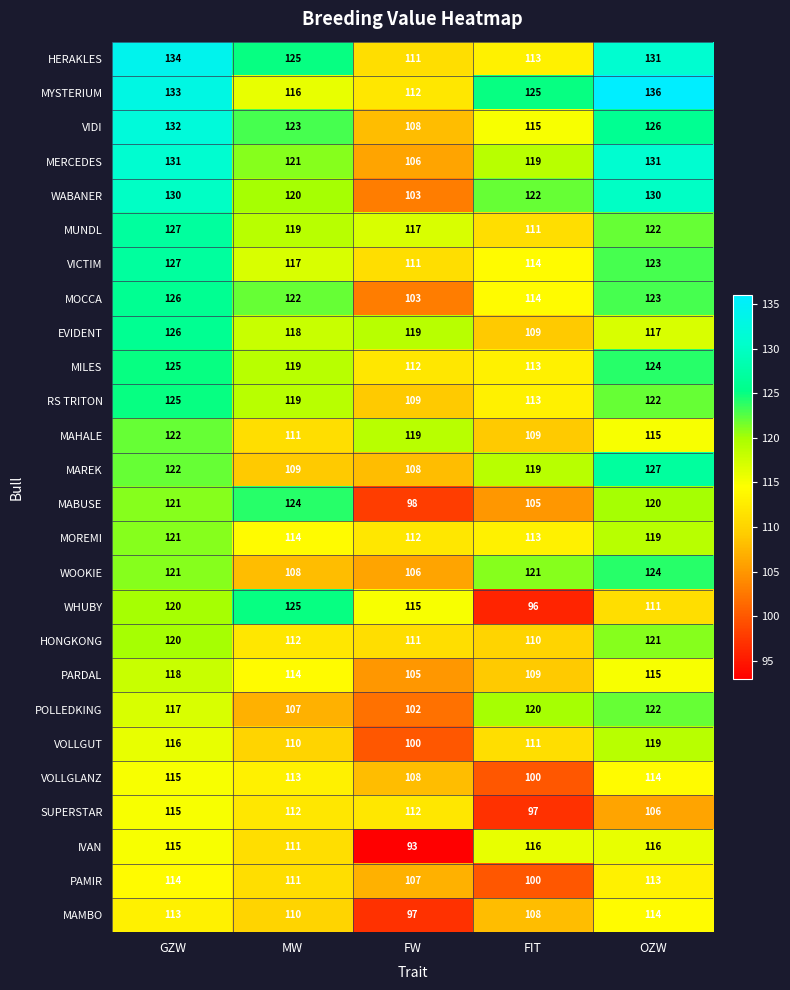

How many data points does each series have?

5